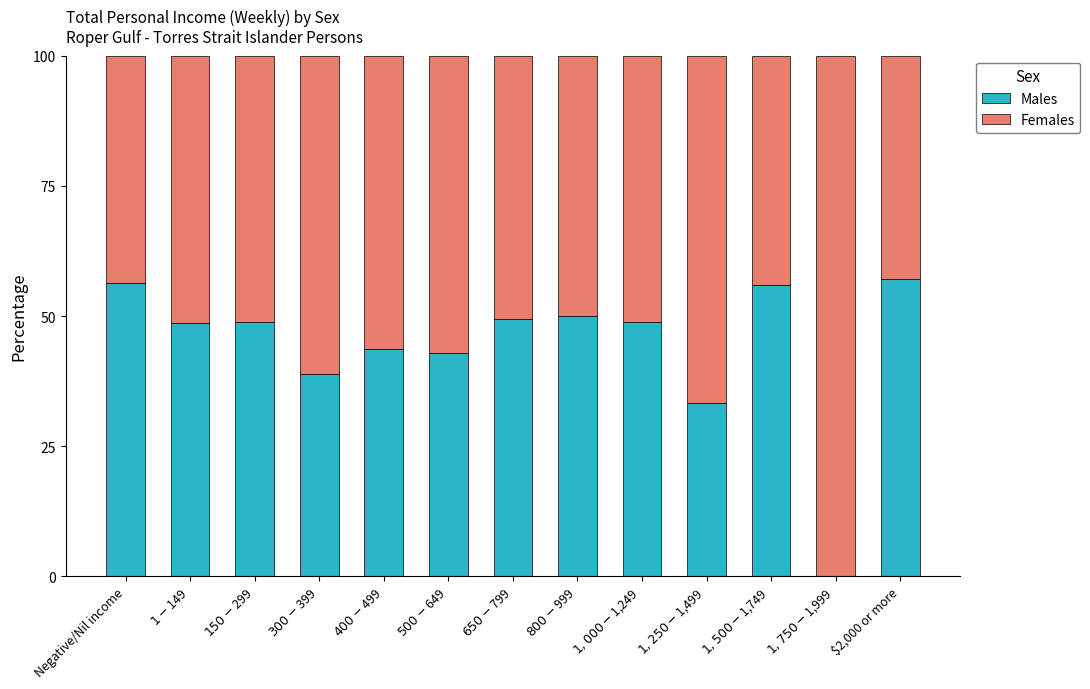

What is the total value across all series at $2,000 or more?

100.0